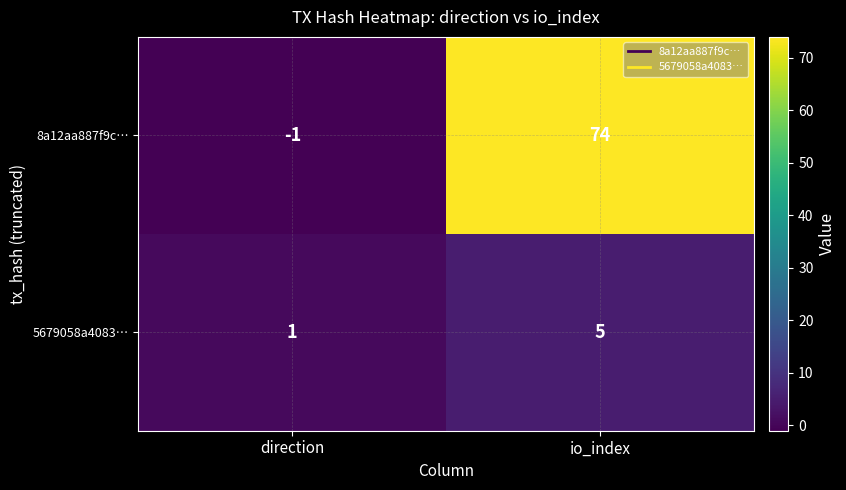

At which category is the sum across all series the highest?

io_index